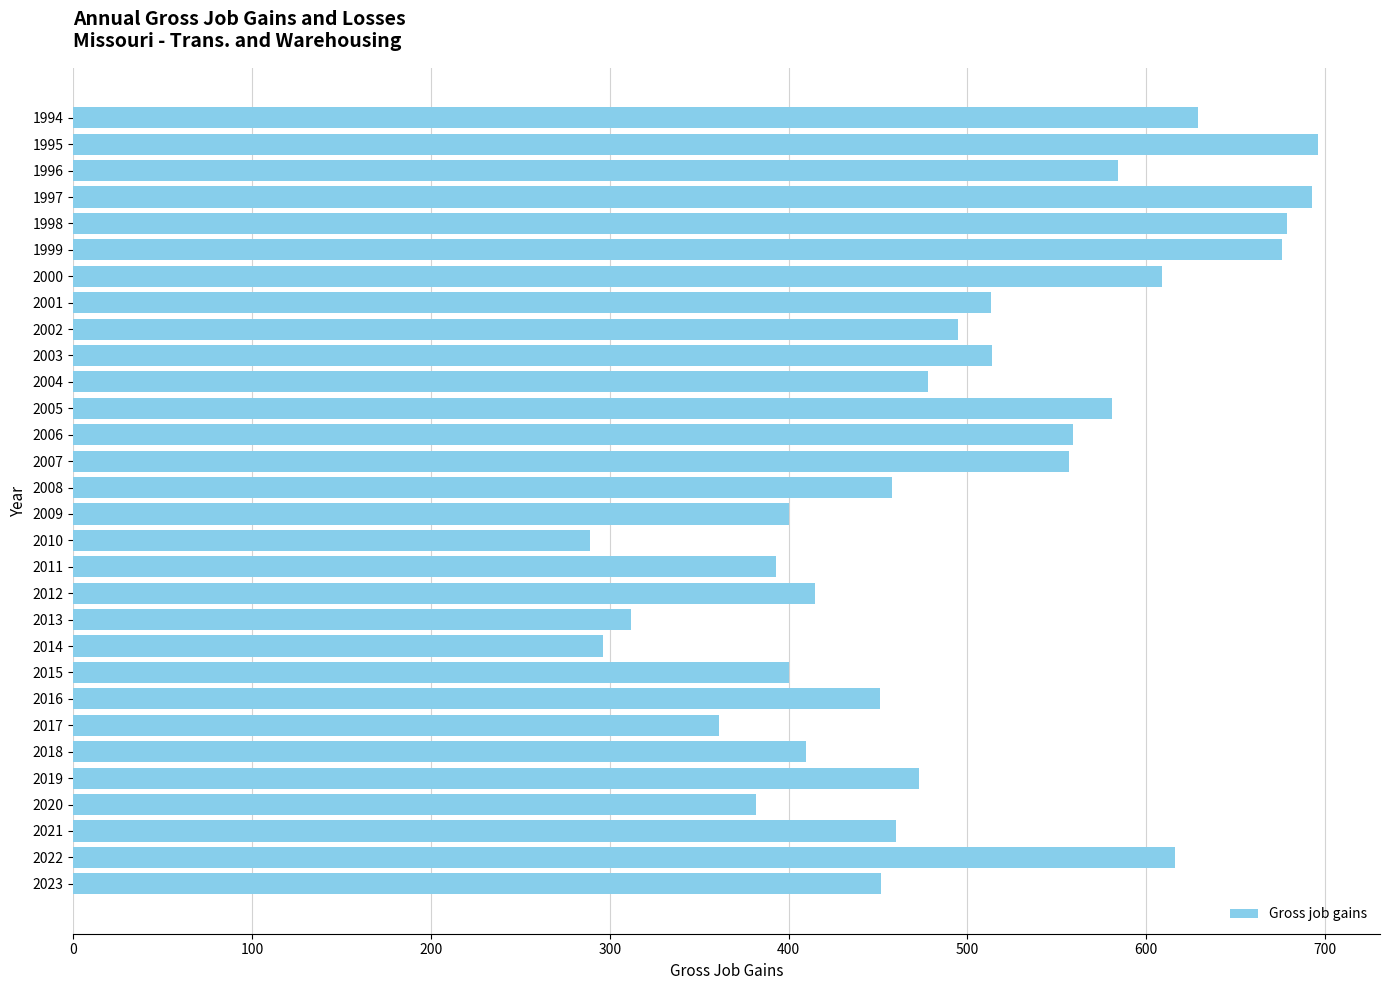

What is the smallest value displayed?

289